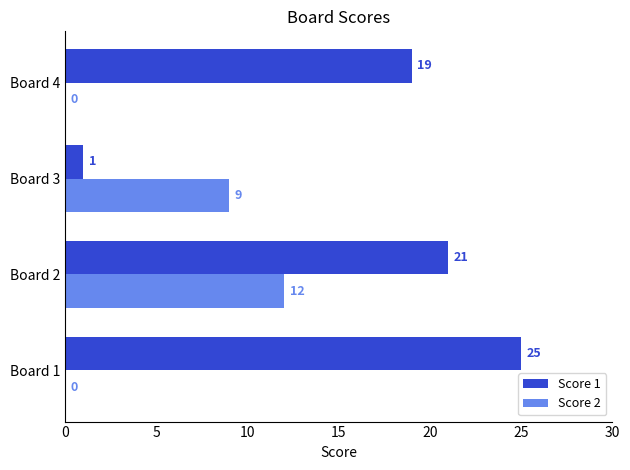

True or false: Score 2 has a value of 18 at Board 2.

False